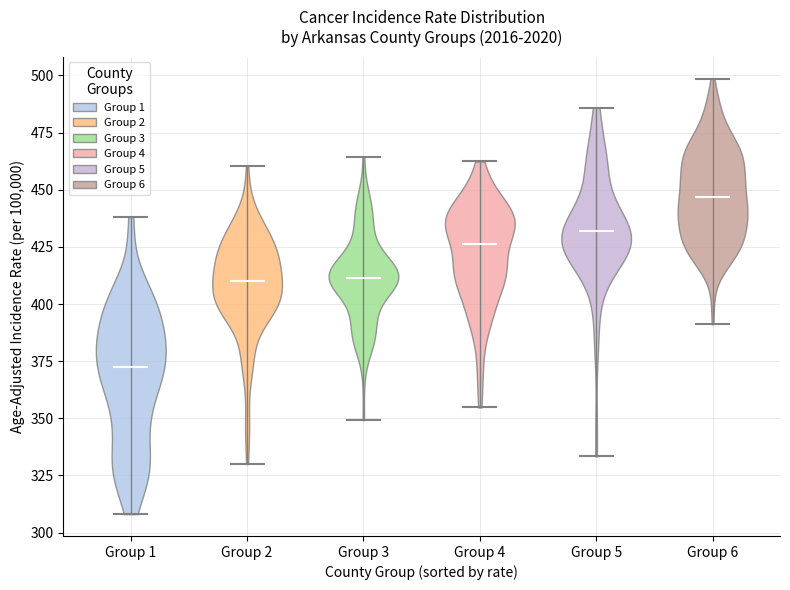

Reading left to right, read every violin against the y-axis: where its median line is, and the lowest and highest points it reaches. The values are not printed on the chart, so give them approximately, as read against the axis.

Group 1: median line 375, lowest point 300, highest point 420
Group 2: median line 410, lowest point 350, highest point 460
Group 3: median line 410, lowest point 365, highest point 450
Group 4: median line 420, lowest point 360, highest point 505
Group 5: median line 430, lowest point 380, highest point 515
Group 6: median line 450, lowest point 360, highest point 515